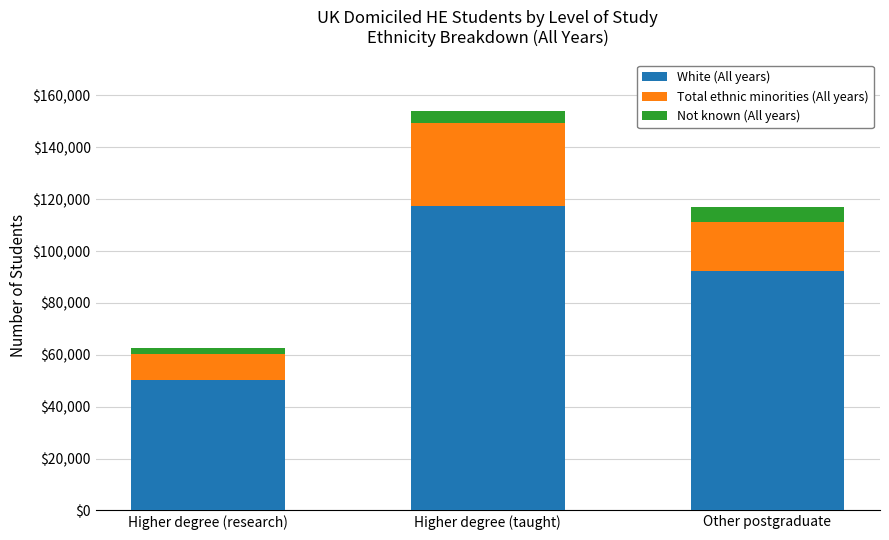

Rank the categories by White (All years) value from highest to lowest.

Higher degree (taught), Other postgraduate, Higher degree (research)